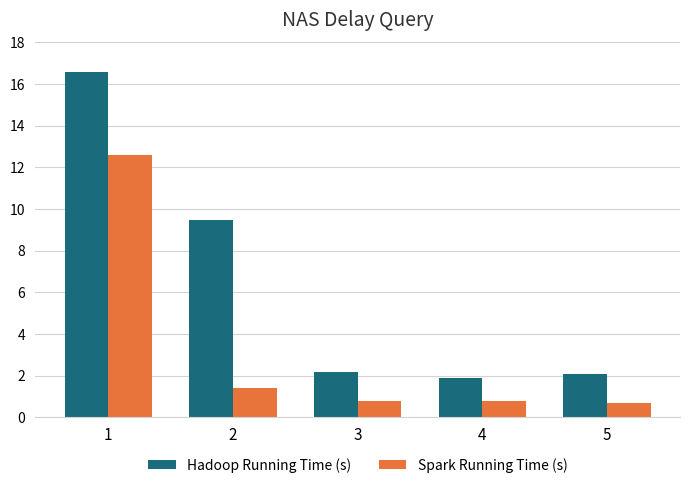

What is the sum of the Hadoop Running Time (s) values at 5 and 4?

4.0